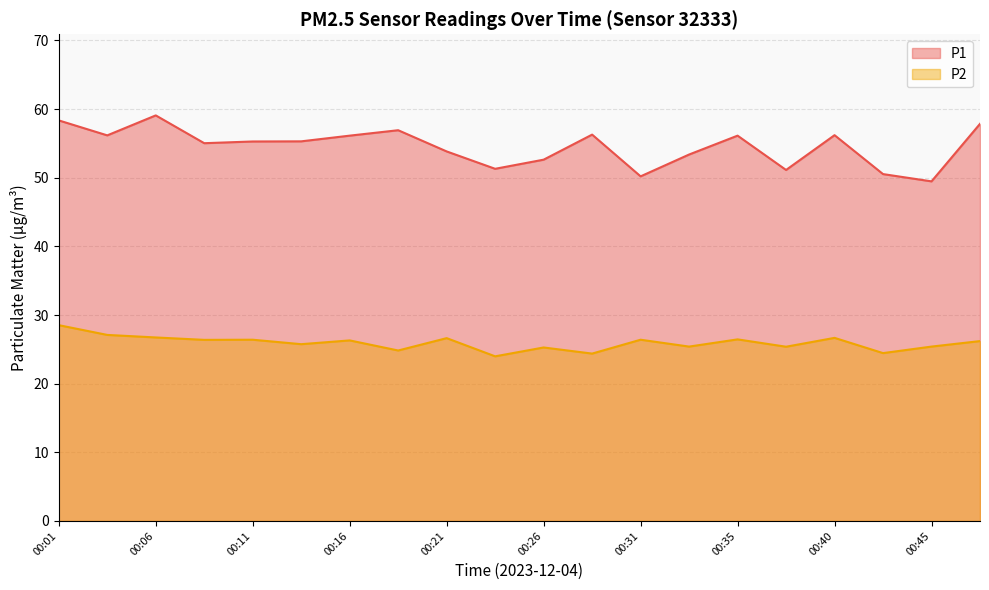

Which has a higher value, 00:45 or 00:16?

00:16